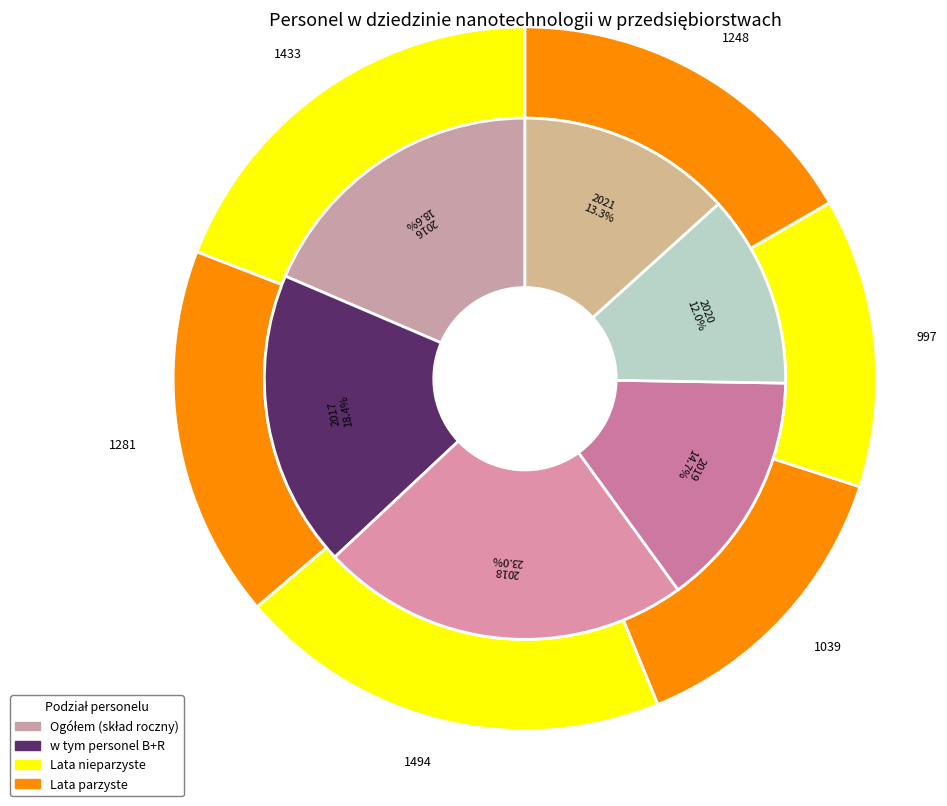

Is the sum of 2020 and 2021 greater than half?

No